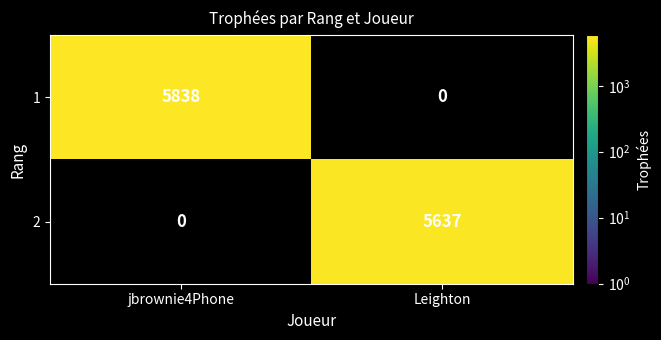

Reading left to right, transcribe all the data shown in this chart.

1: 5838	0
2: 0	5637